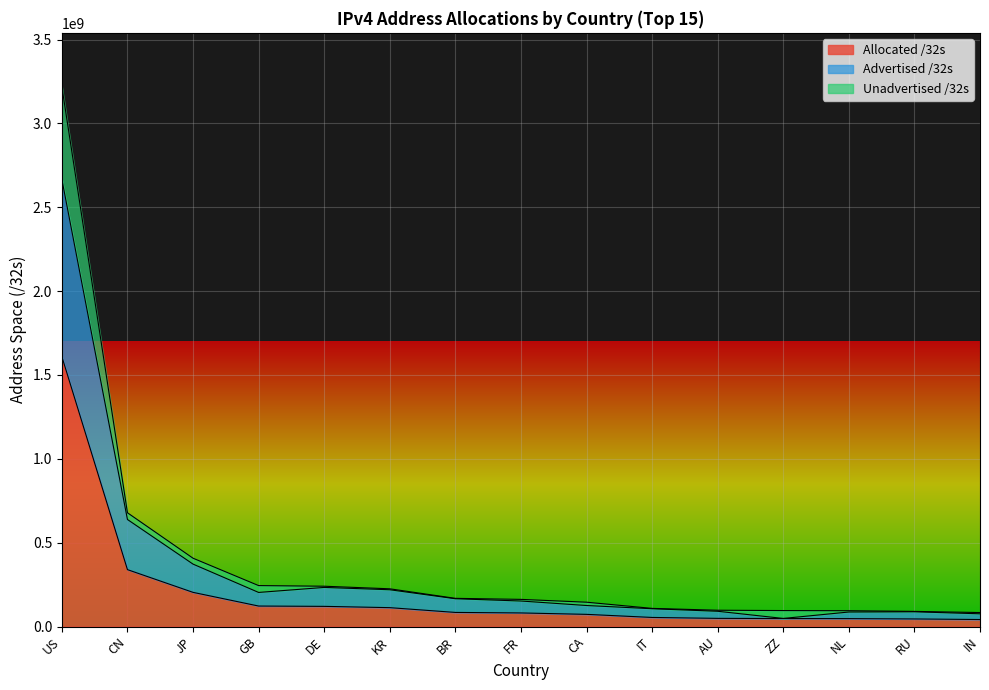

What is the average value of the Allocated /32s series?

201871116